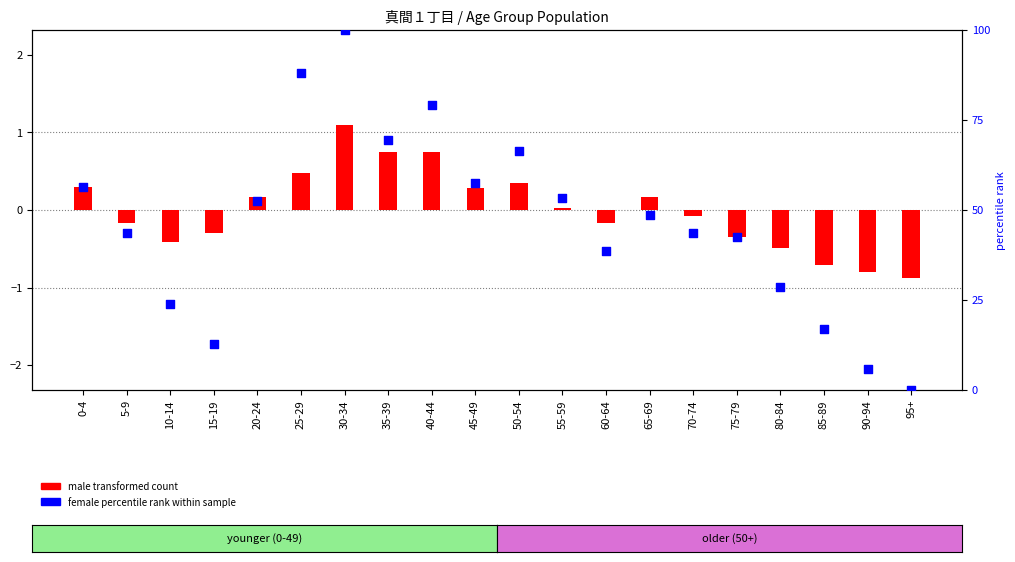

What is the total value across all series at 5-9?

43.4